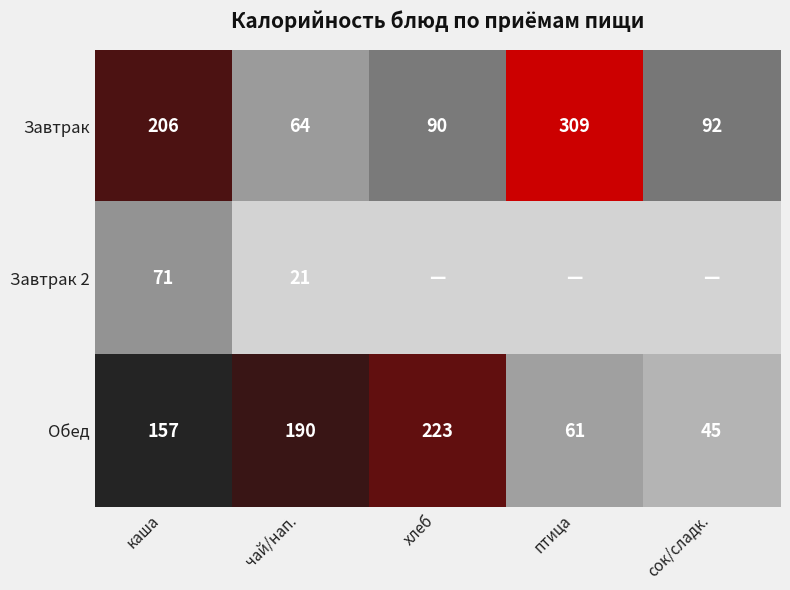

List the labels in order of Завтрак value, smallest first.

чай/нап., хлеб, сок/сладк., каша, птица